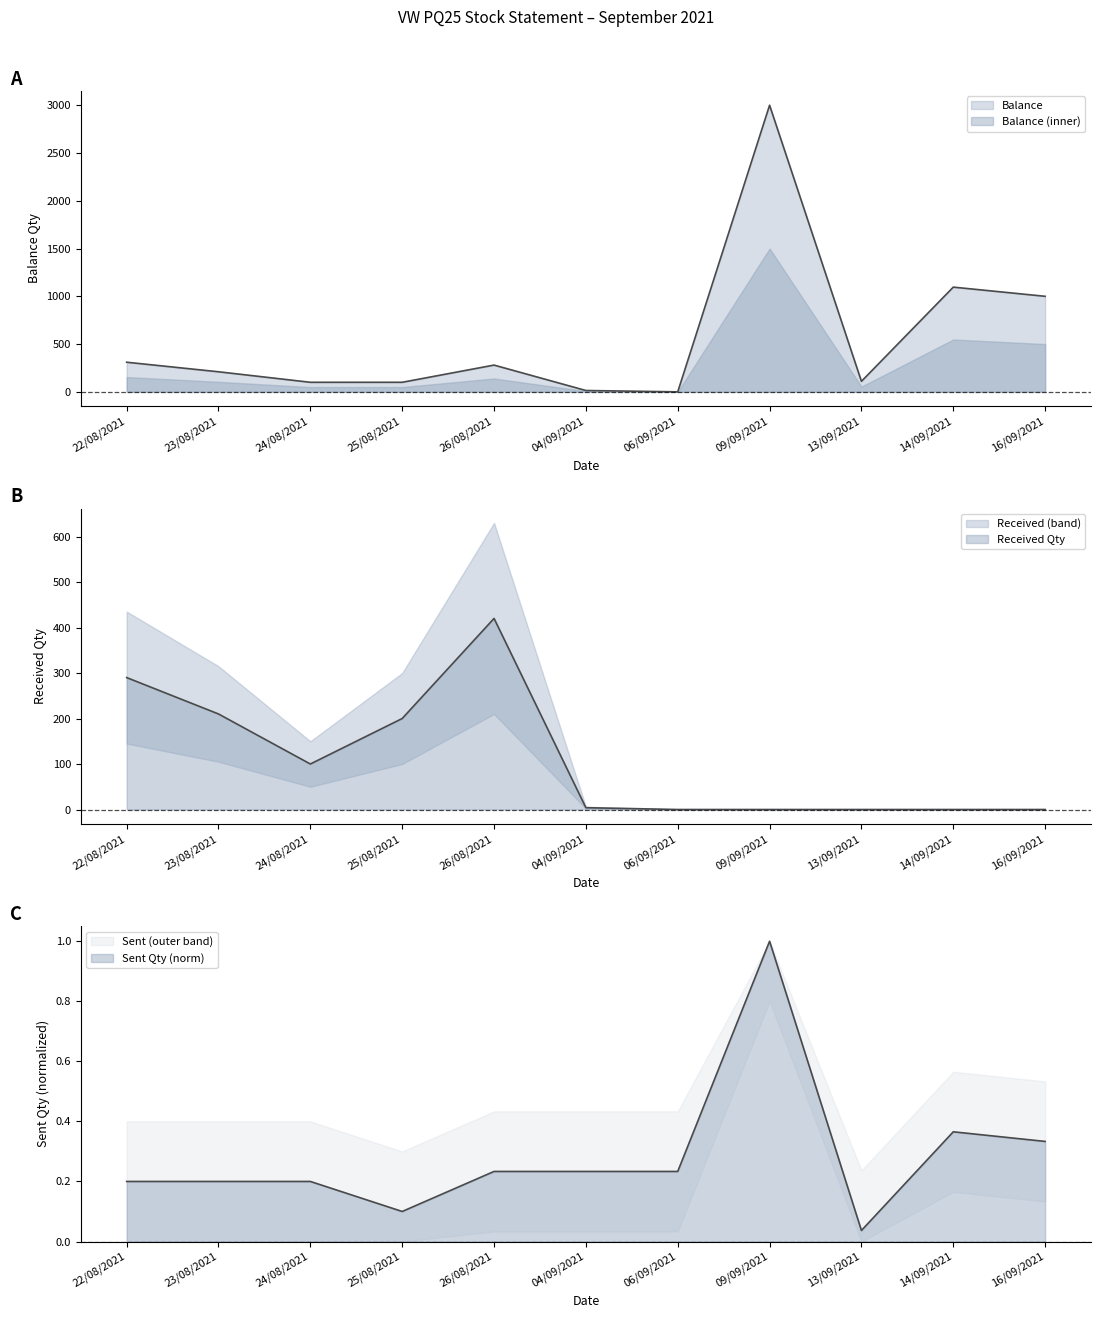

At which category does Received Qty reach its first local valley?

24/08/2021